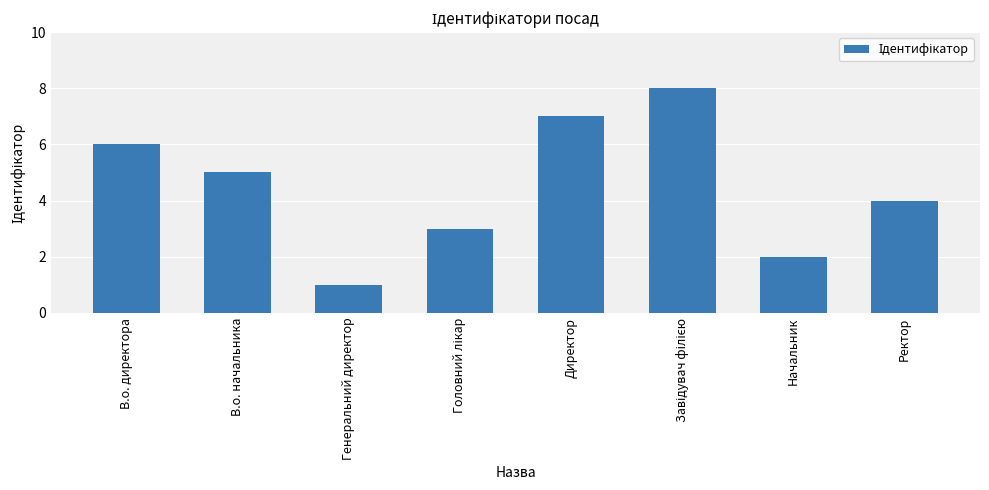

What is the label of the 4th bar from the right?

Директор